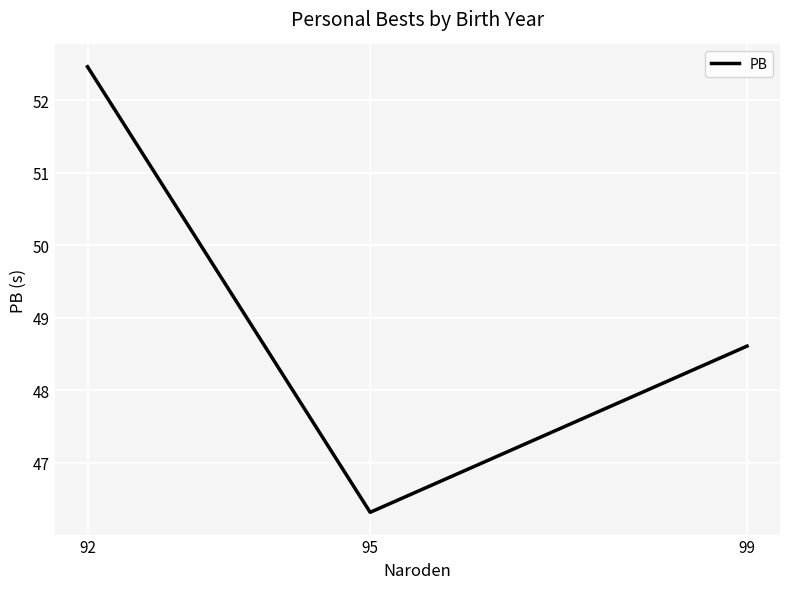

What is the smallest value displayed?

46.3